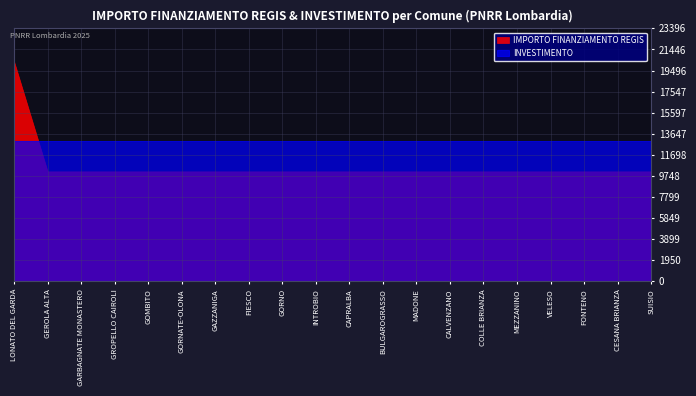

What is the greatest value displayed?

20344